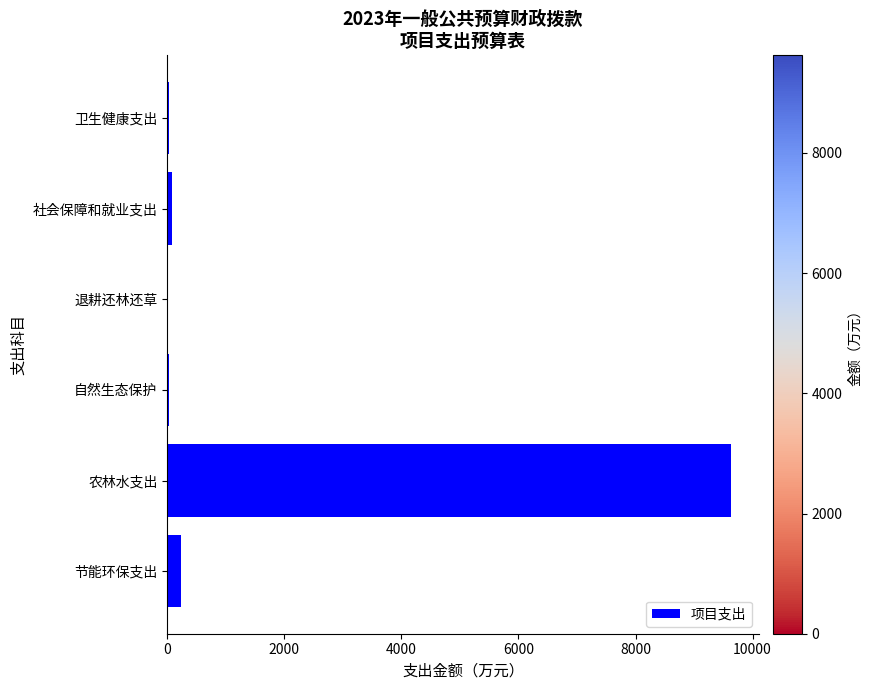

What is the sum of all values?

10024.1